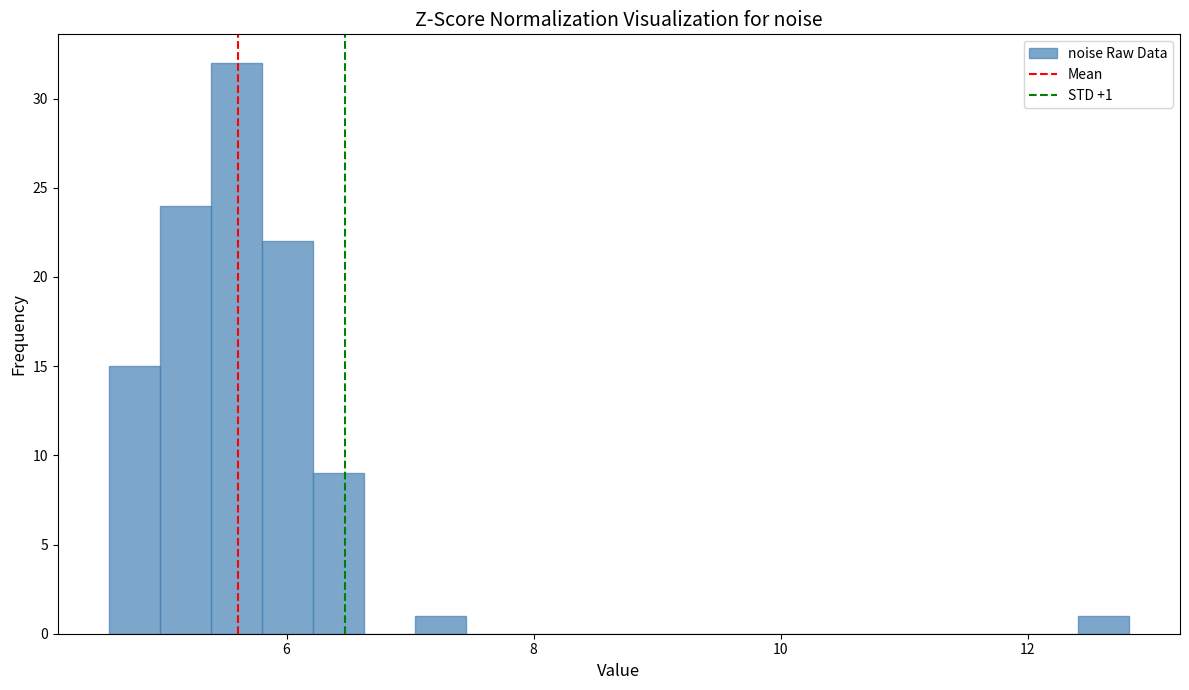

Around what value on the x-axis is the tallest bar? Give the approximate position of its centre, as read against the axis.

5.6